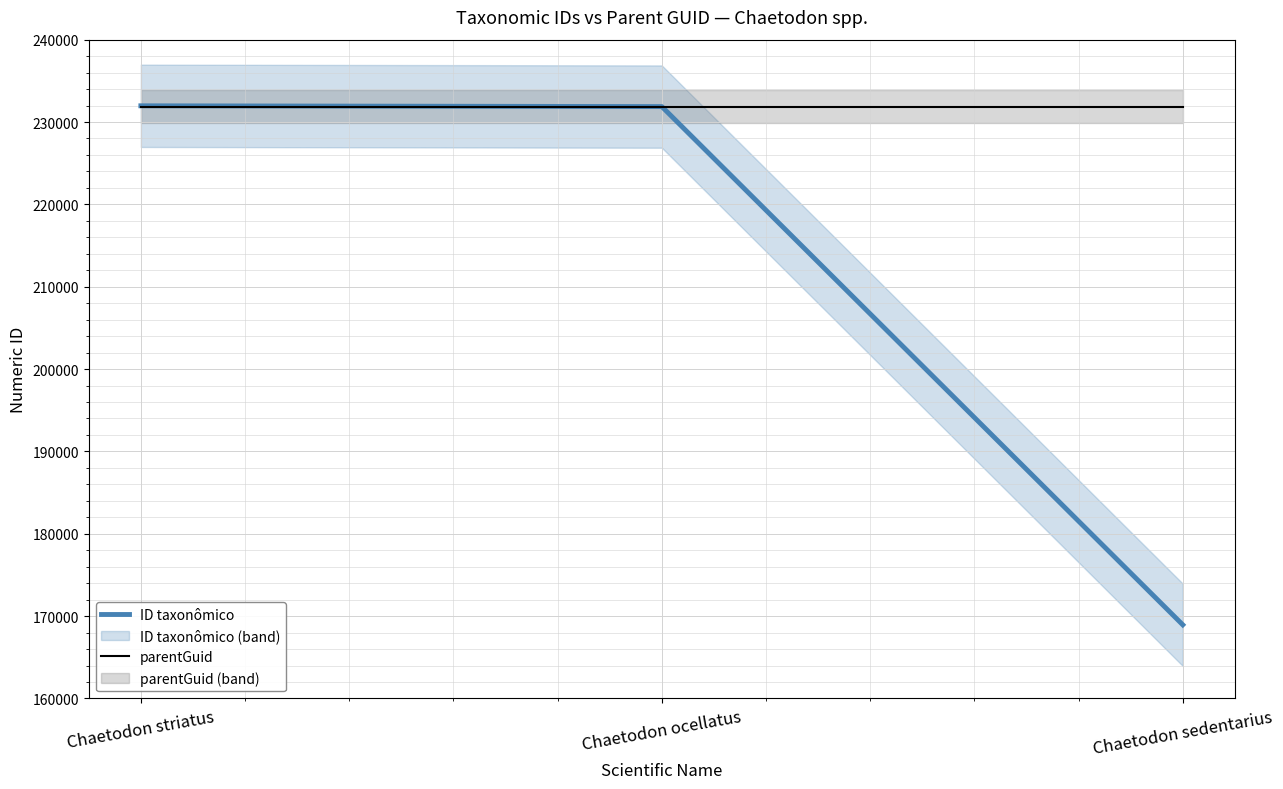

At how many categories does at least one series exceed 200664?

3